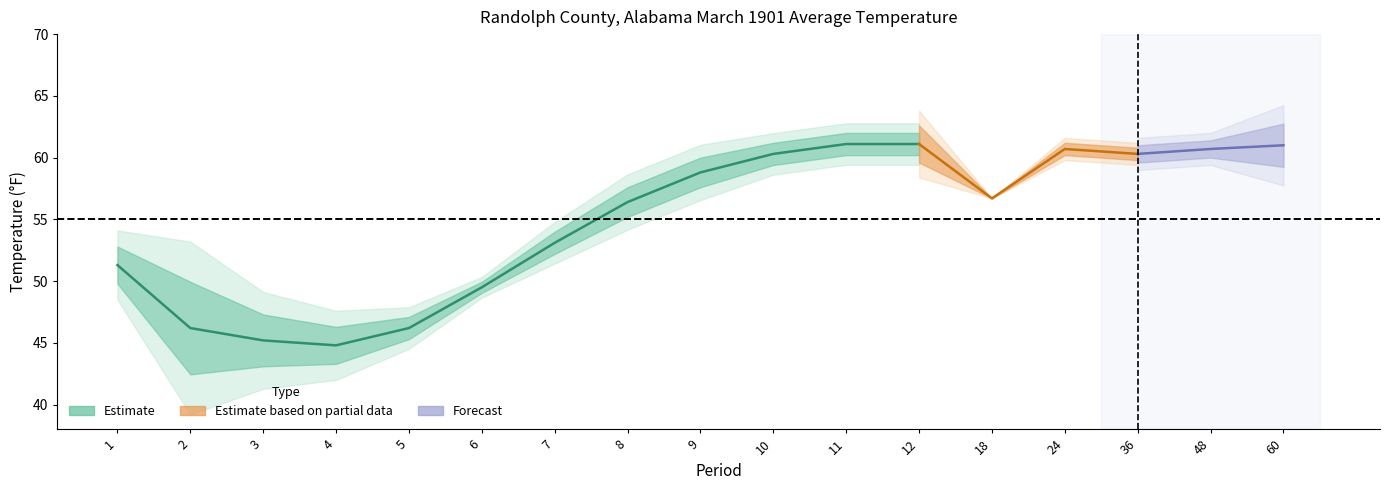

At which label does Mean reach its peak?

11